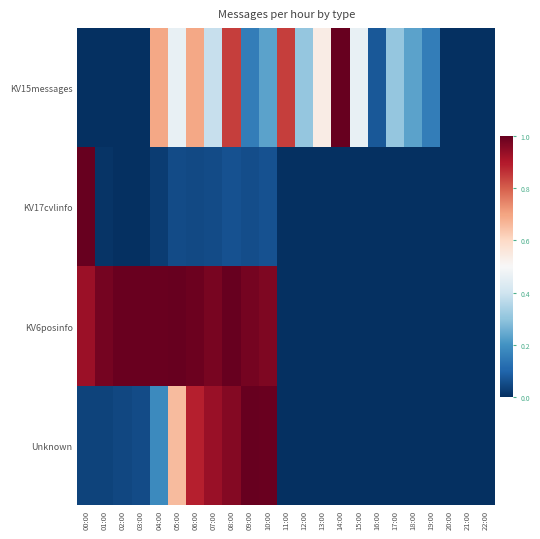

What is the maximum value shown in the chart?

1.0